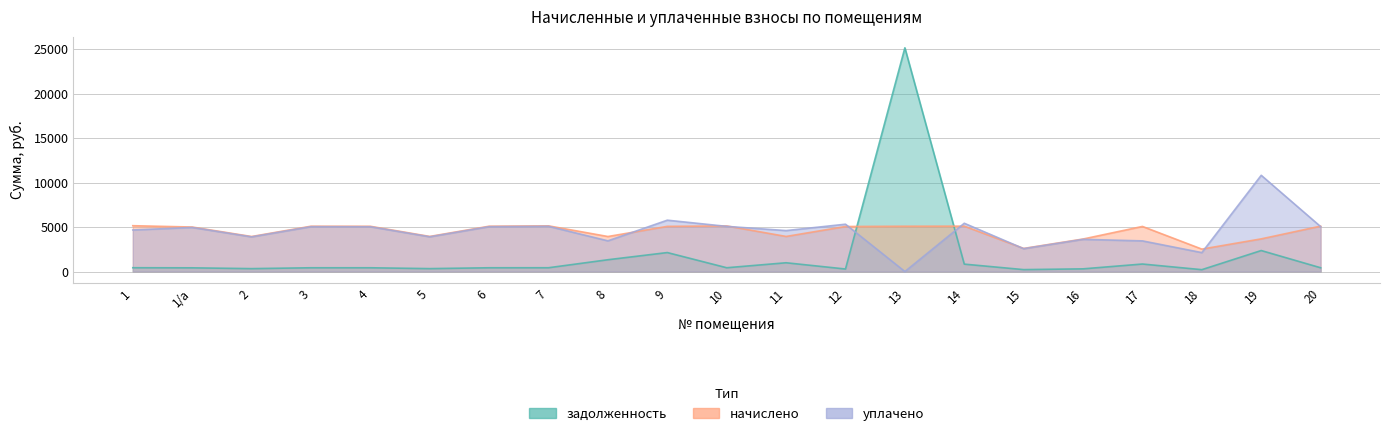

Is the value of уплачено at 13 greater than the value of задолженность at 13?

No